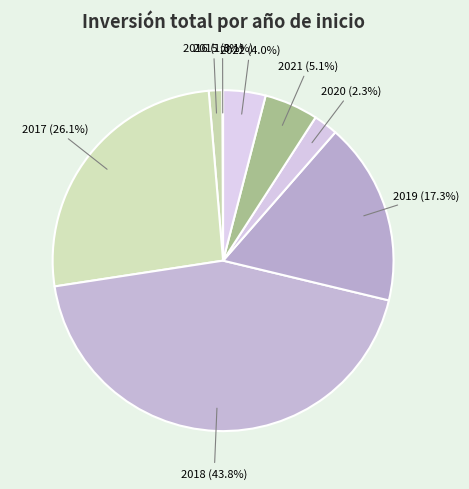

Is 2022 the majority of the pie?

No